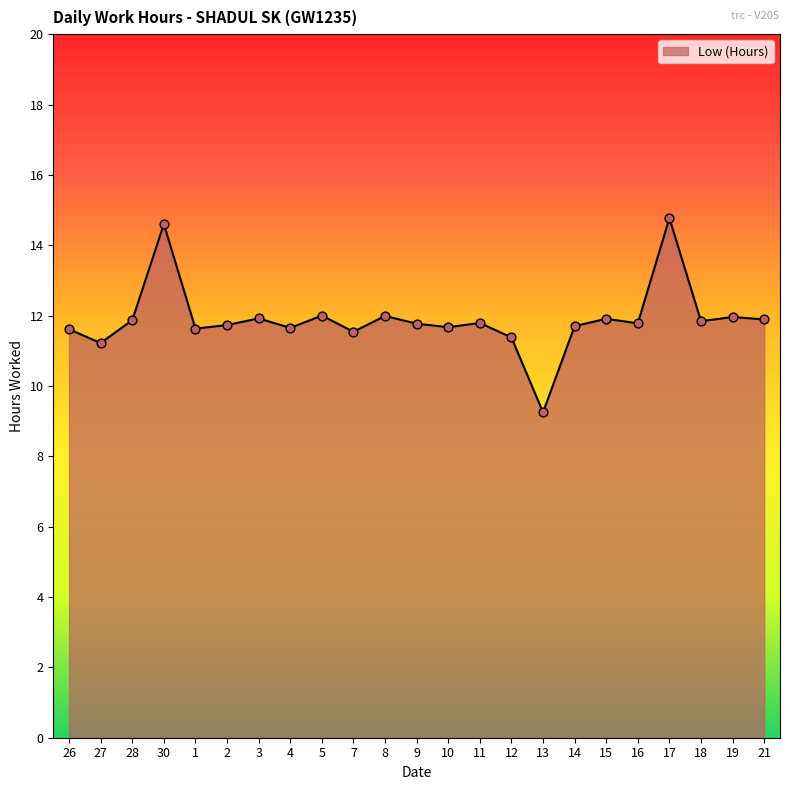

Approximately how many times larger is the value at 1 compared to 4?

1.0